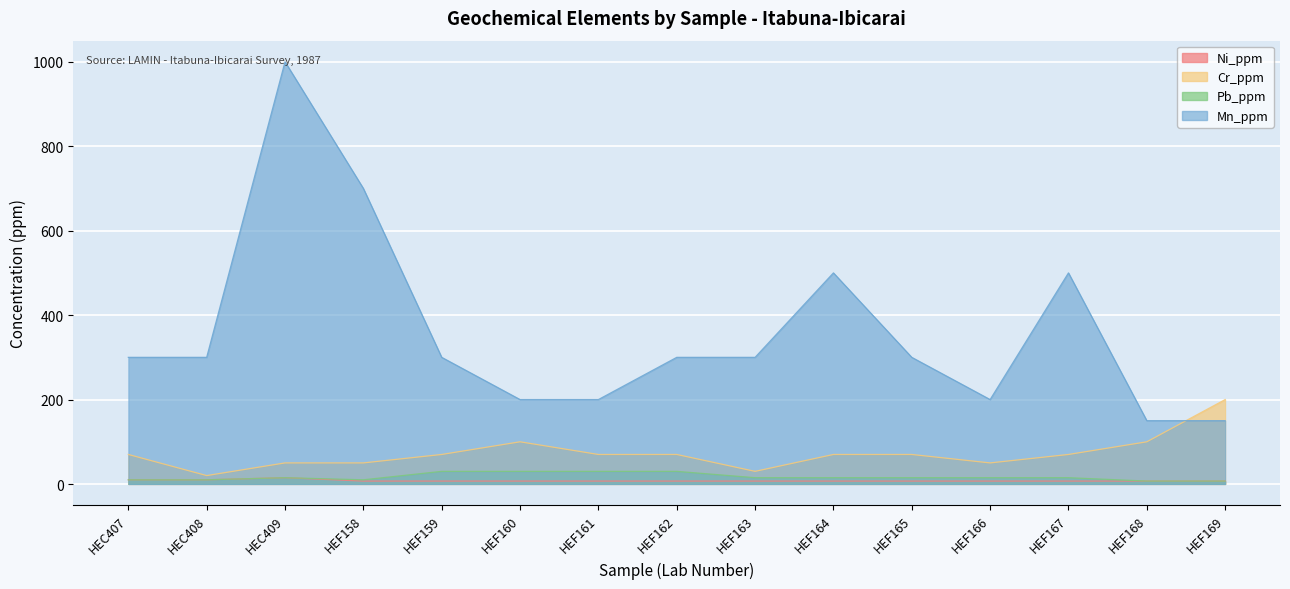

What position from the left is HEF160?

6